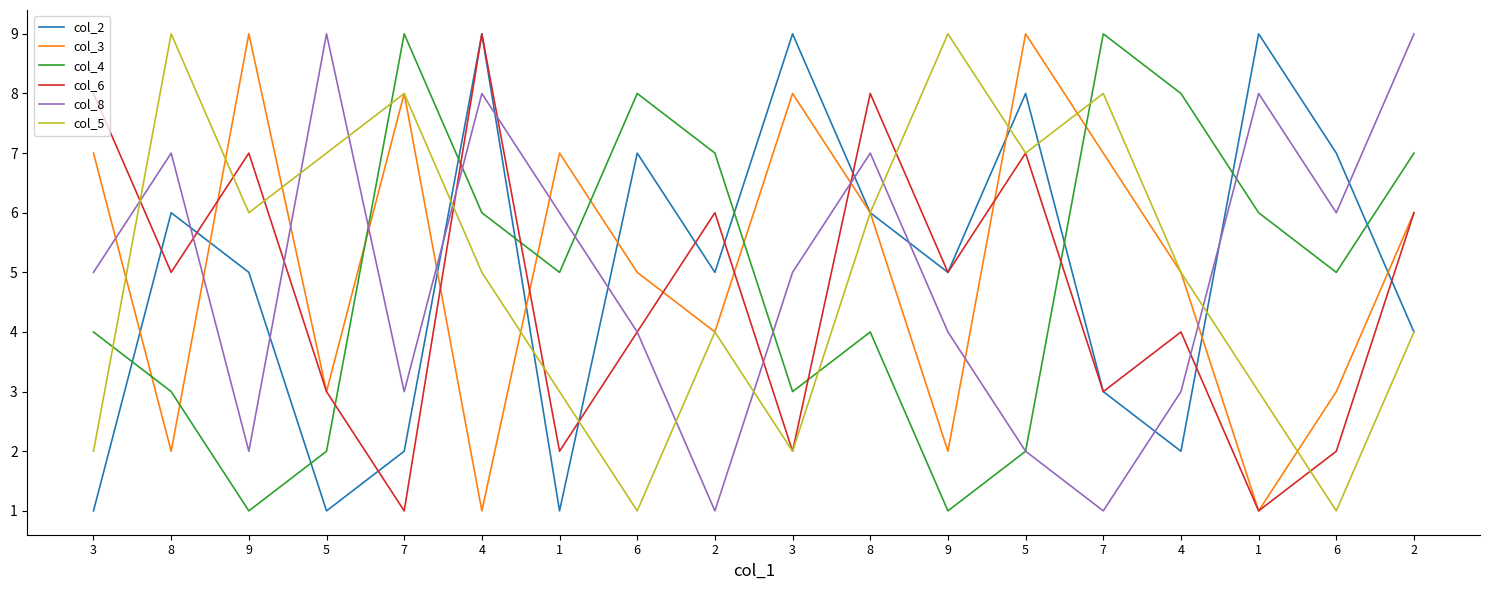

At which label is col_6 closest to 5?

8